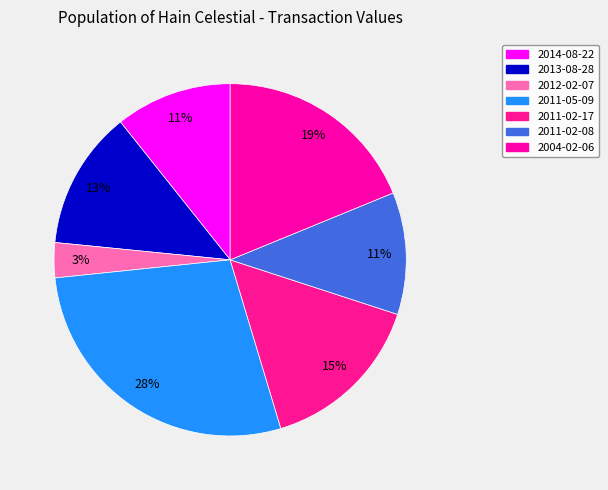

What percentage is NOT represented by 2013-08-28?

87.3%